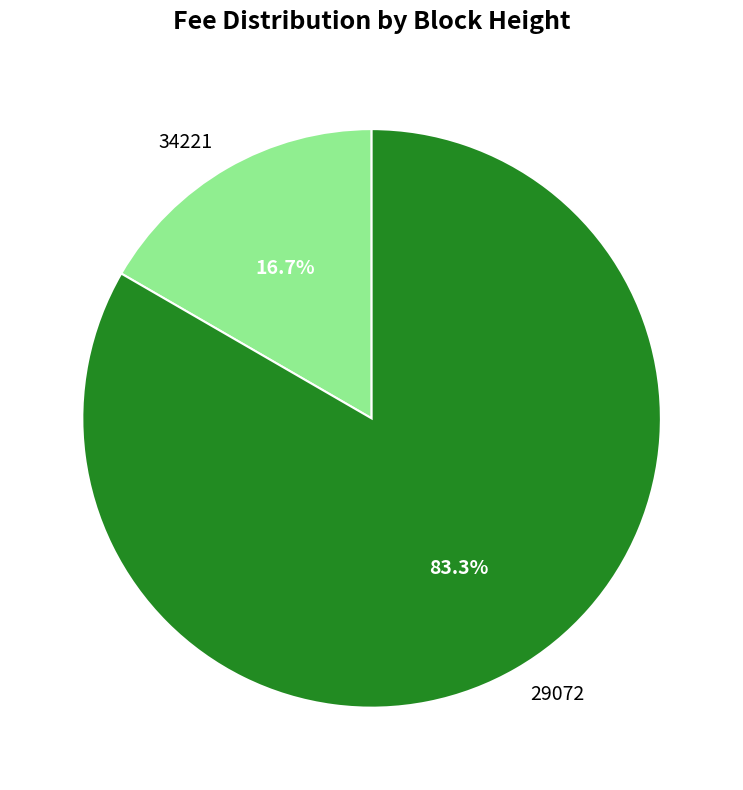

To the nearest percent, what is the average slice percentage?

50%